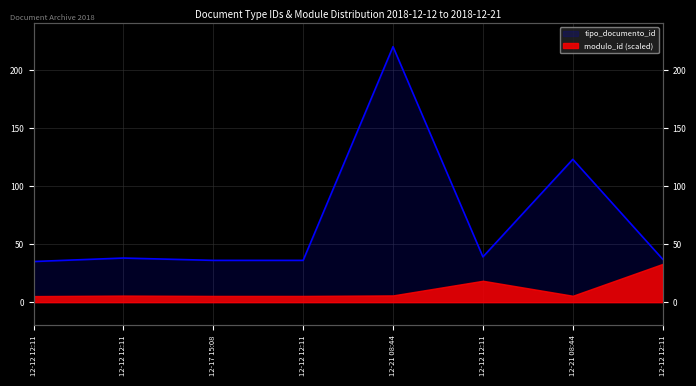

Where is the first local maximum?

12-12 12:11